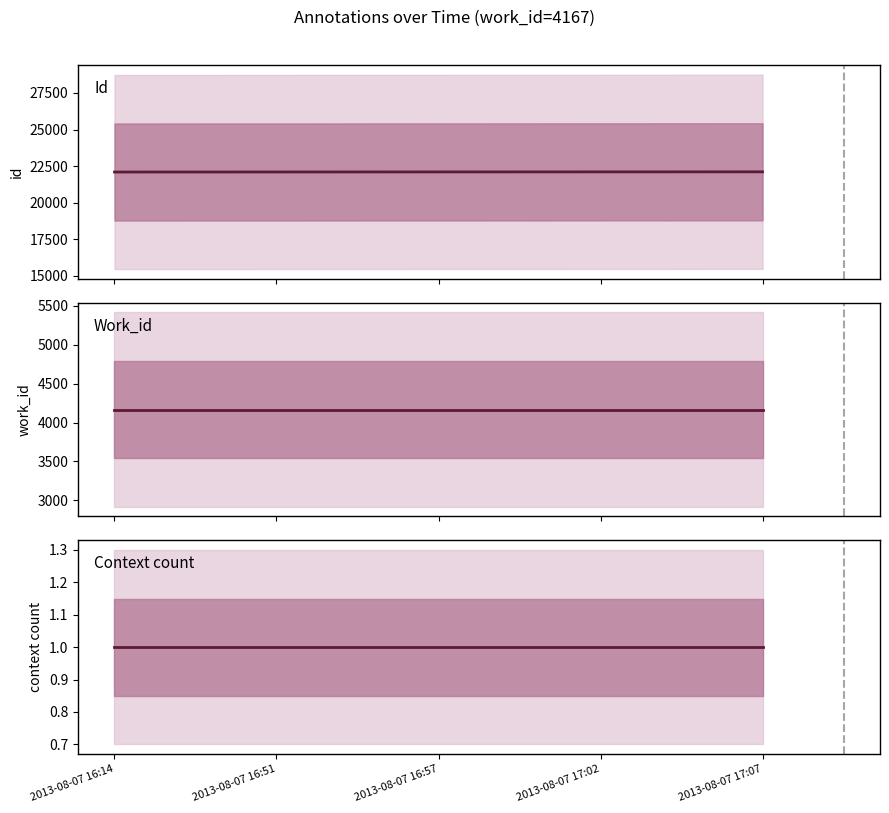

How many lines are shown in the chart?

3